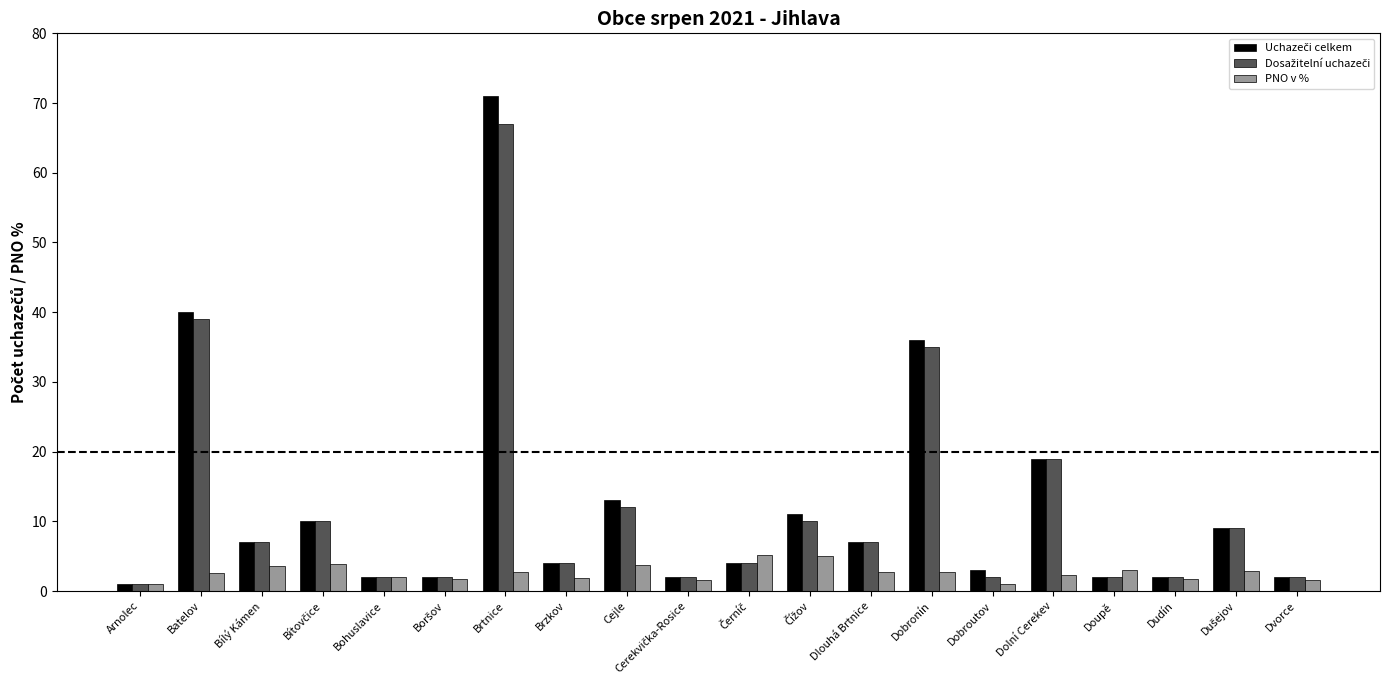

What is the difference between the highest and lowest values at Batelov?

37.4